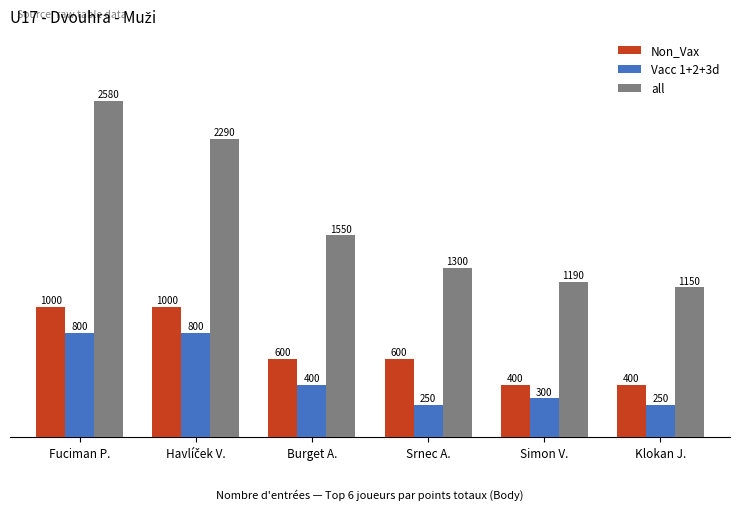

Rank the series at Burget A. from highest to lowest value.

all, Non_Vax, Vacc 1+2+3d